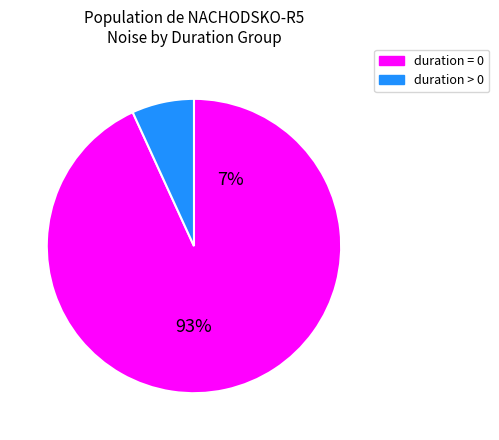

Is it true that 10 is 3% of the pie?

True